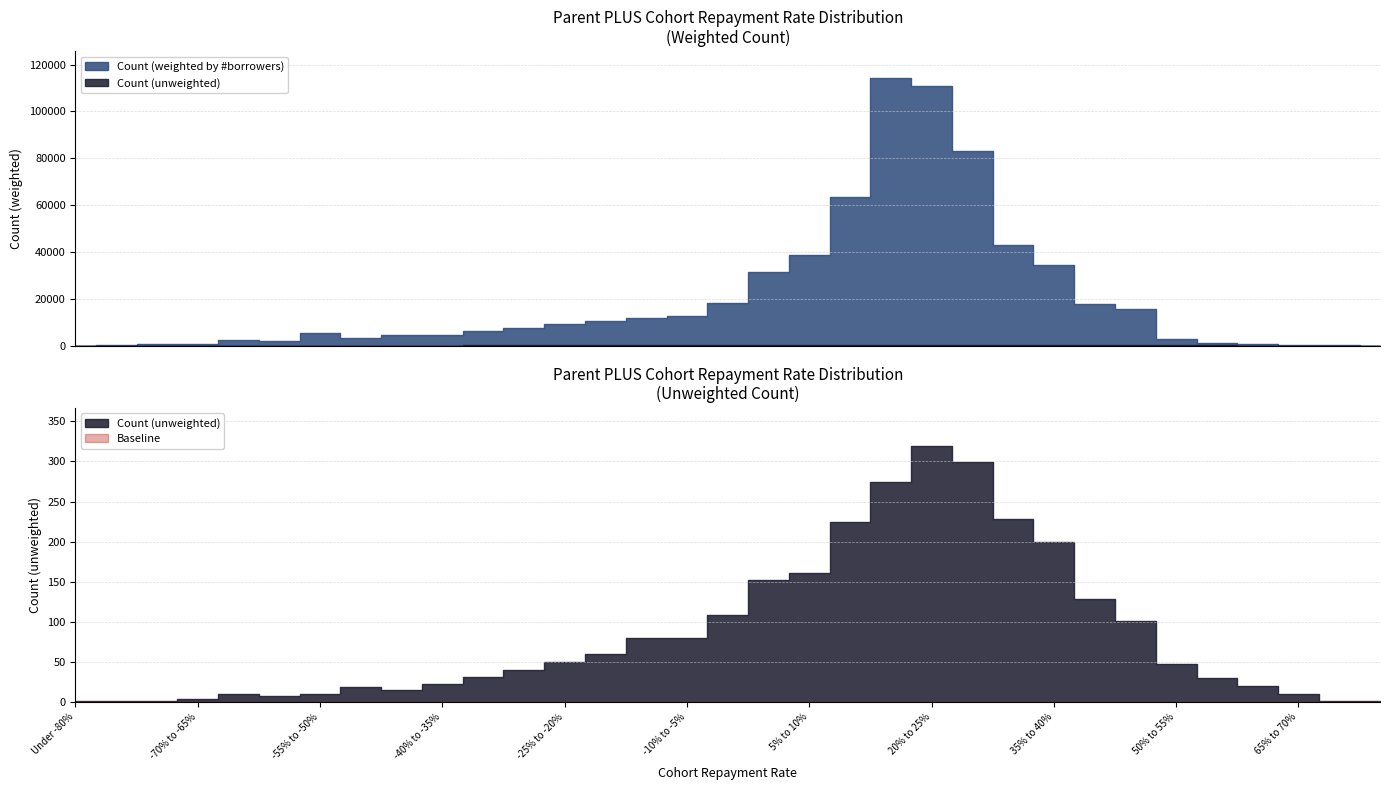

What is the minimum value for Count (weighted by #borrowers)?

13